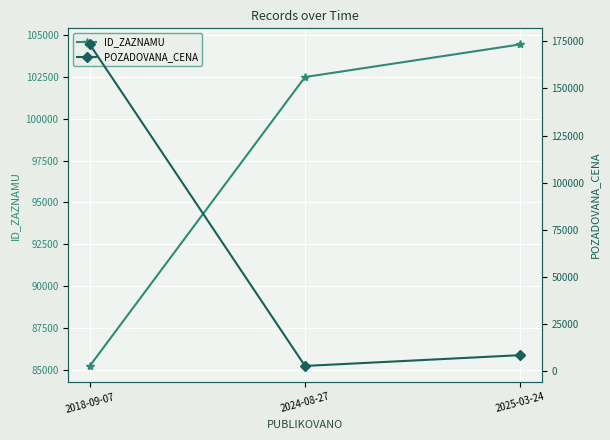

What is the value of the ID_ZAZNAMU point at the 2nd from the left?

102490